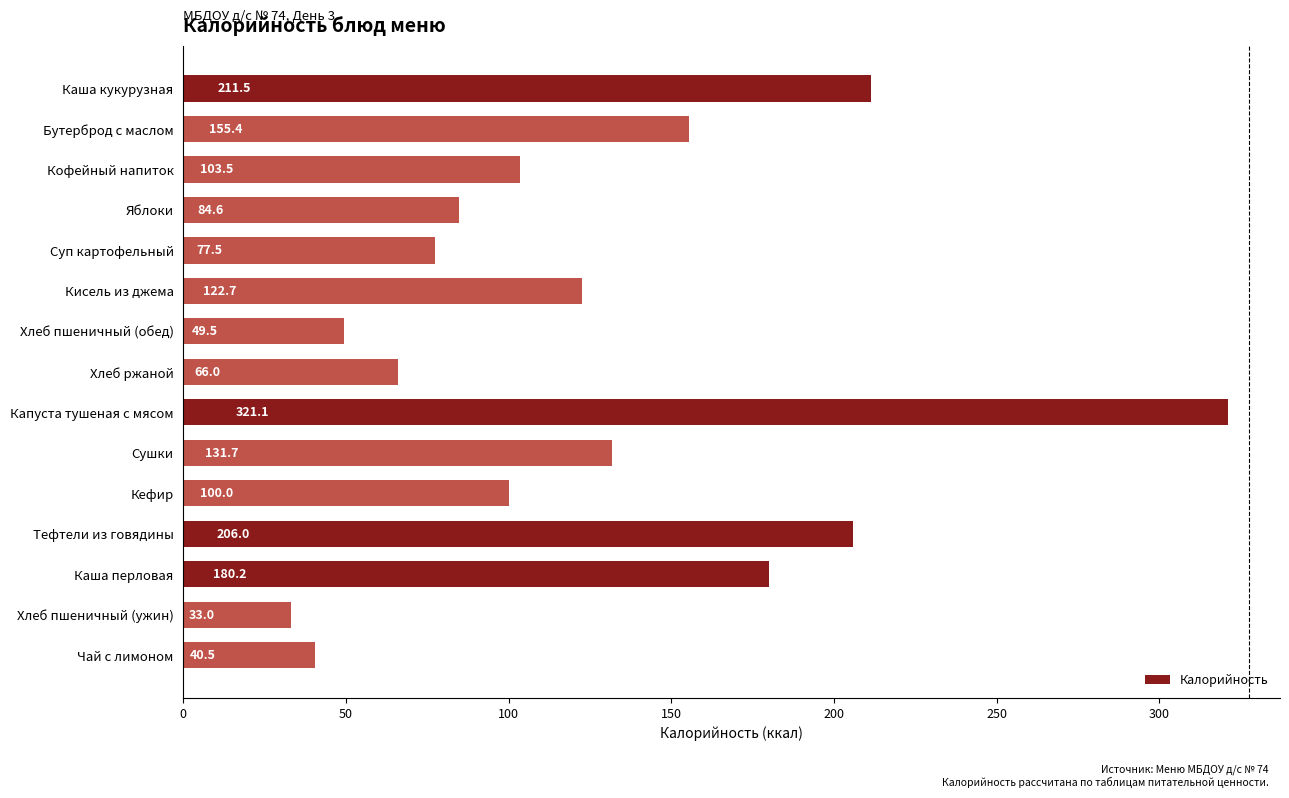

Approximately how many times larger is the value at Хлеб пшеничный (обед) compared to Суп картофельный?

0.6